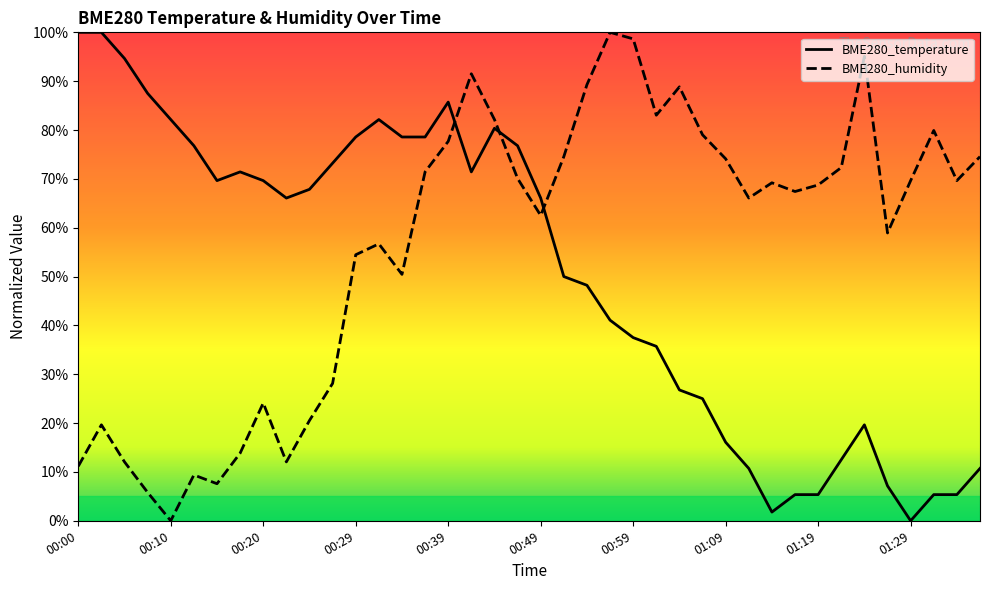

List the series in order of their overall mean, lowest first.

BME280_temperature, BME280_humidity